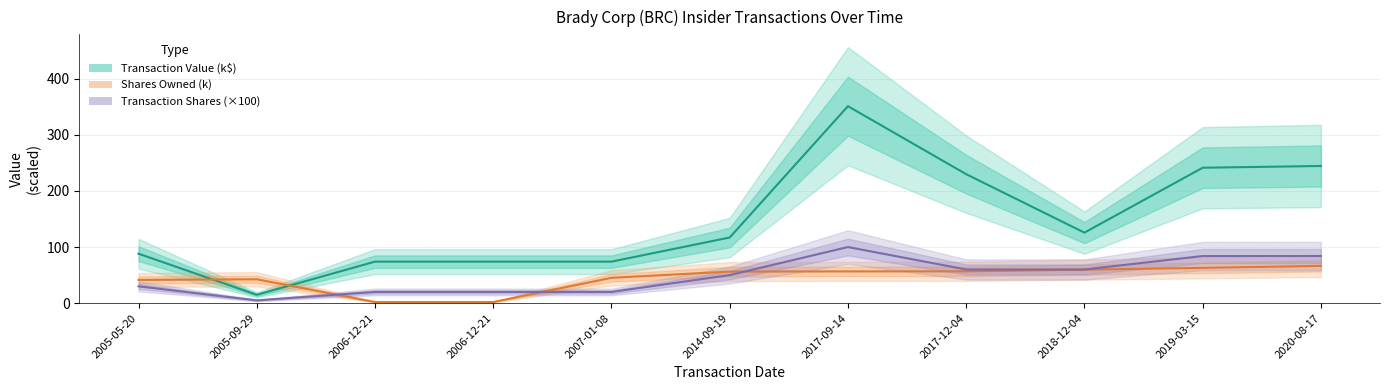

Which category has the highest value in the Transaction Value (k$) series?

2017-09-14